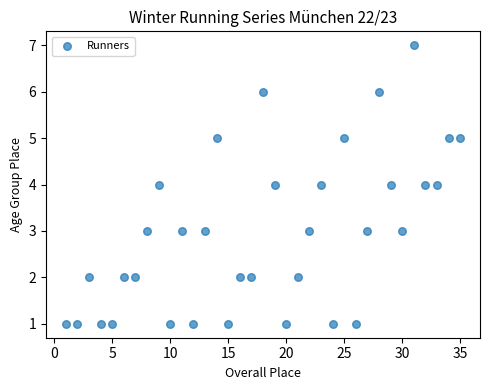

What is the range of X values (max minus min)?

34